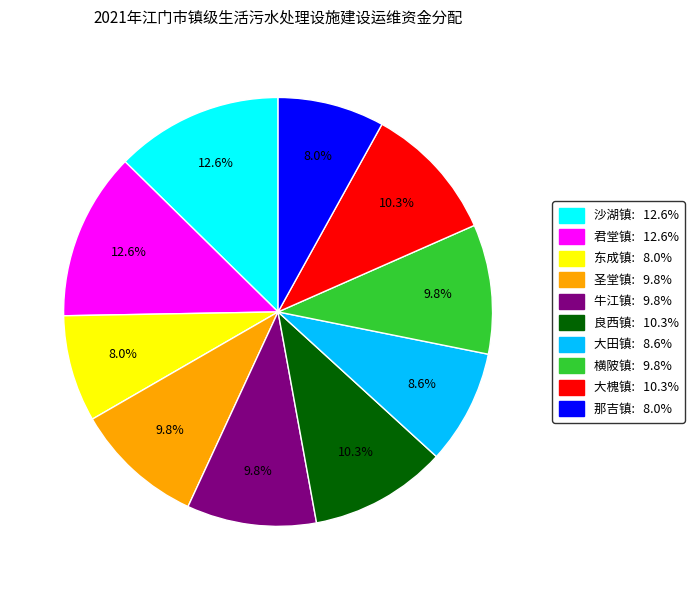

Does any single category account for the majority?

No